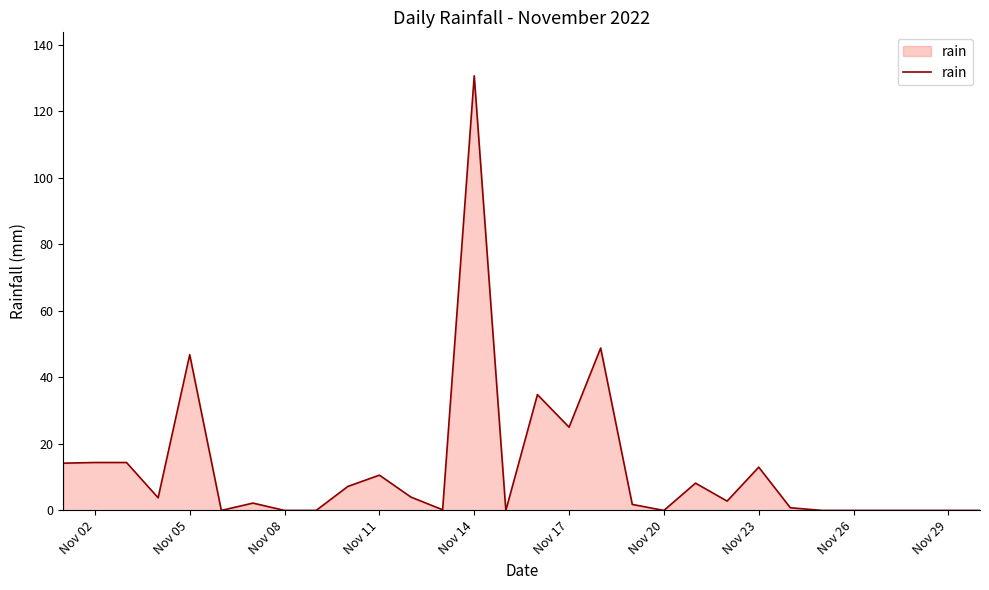

What is the difference between the maximum and minimum values?

130.6